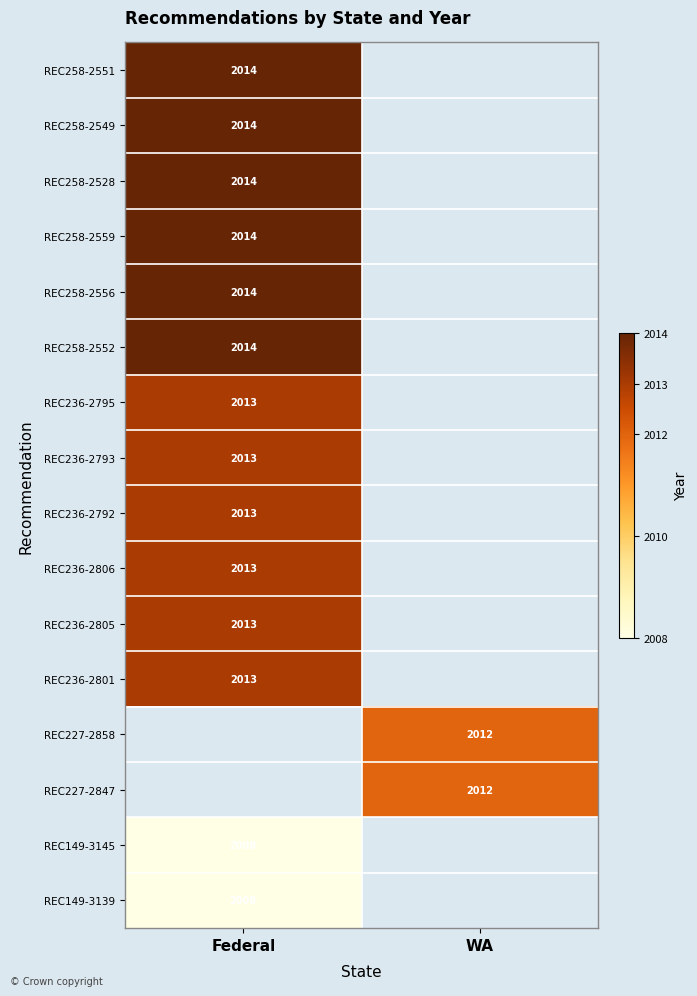

At how many categories does at least one series exceed 868?

2